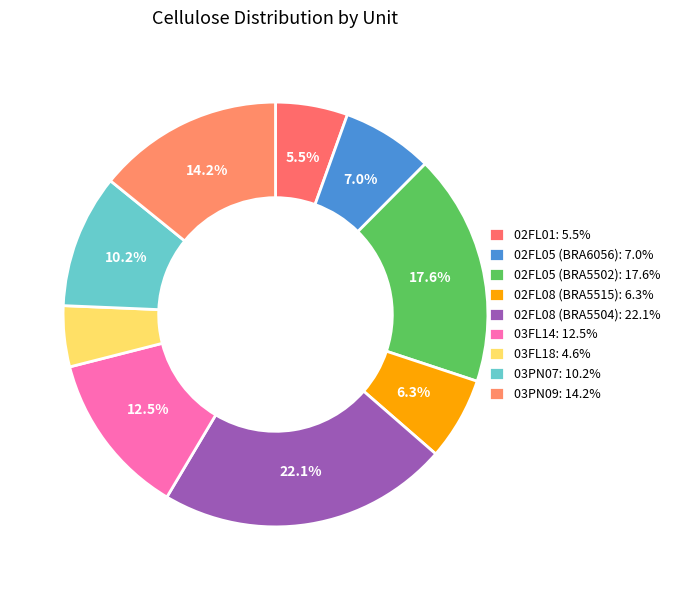

True or false: 02FL01 accounts for 13% of the total.

False